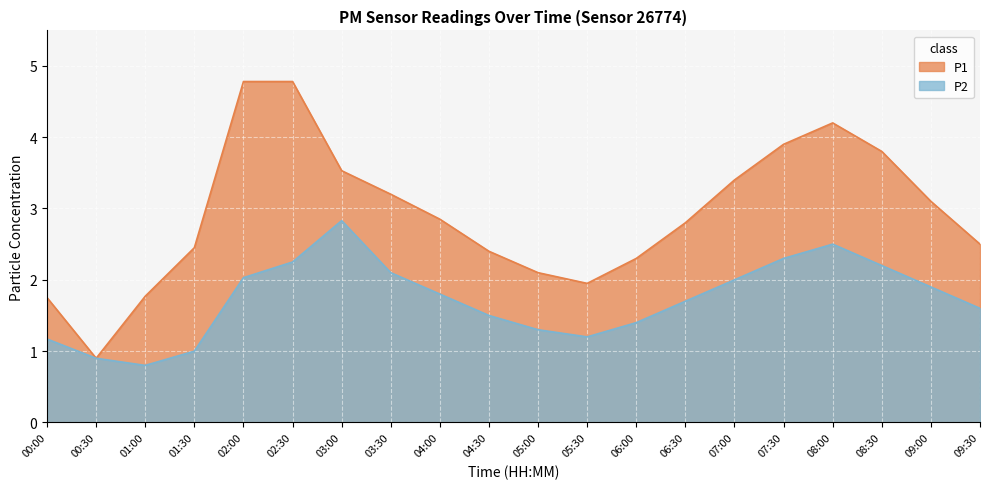

Rank the series by their average value, from highest to lowest.

P1, P2